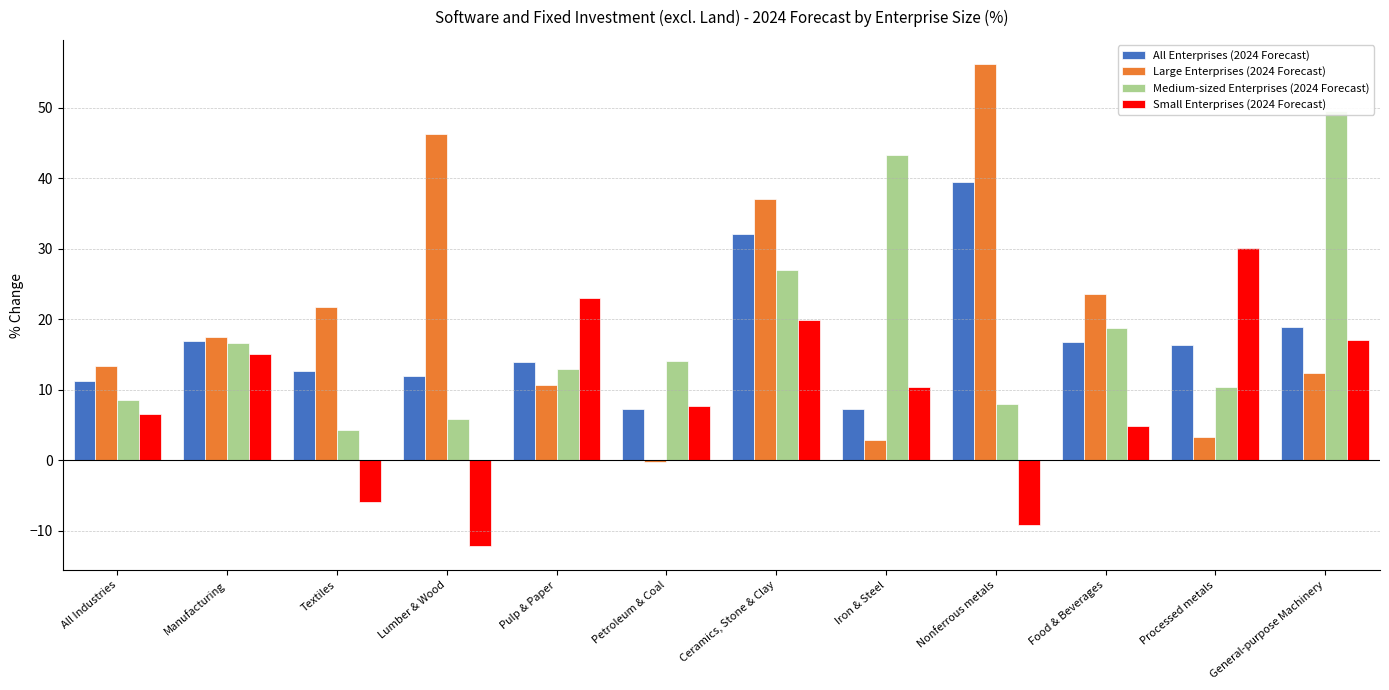

At which label is Large Enterprises (2024 Forecast) closest to 28?

Food & Beverages